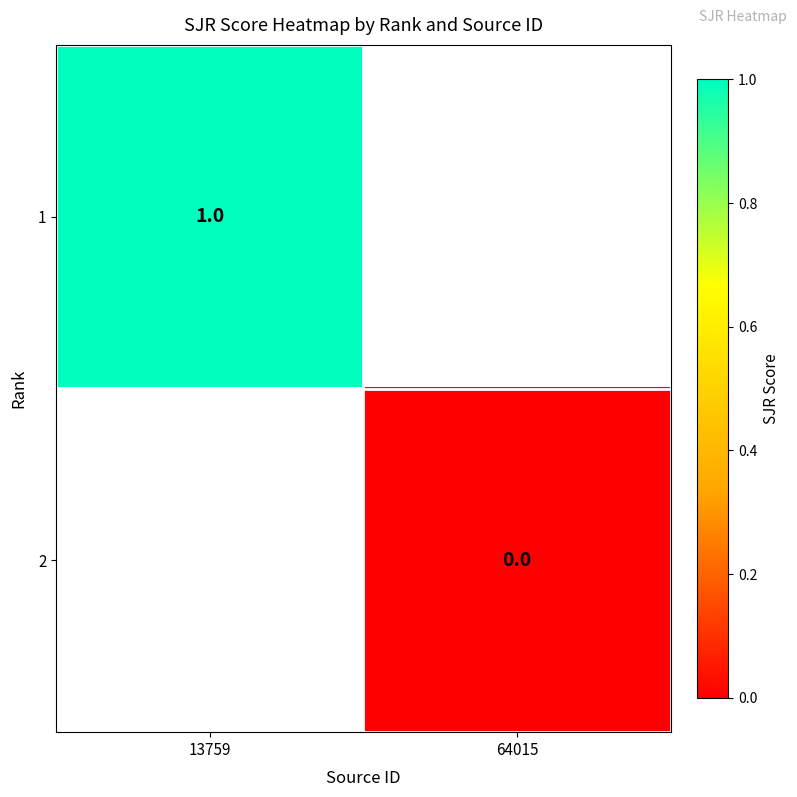

Is the value of 2 at 64015 greater than the value of 1 at 13759?

No